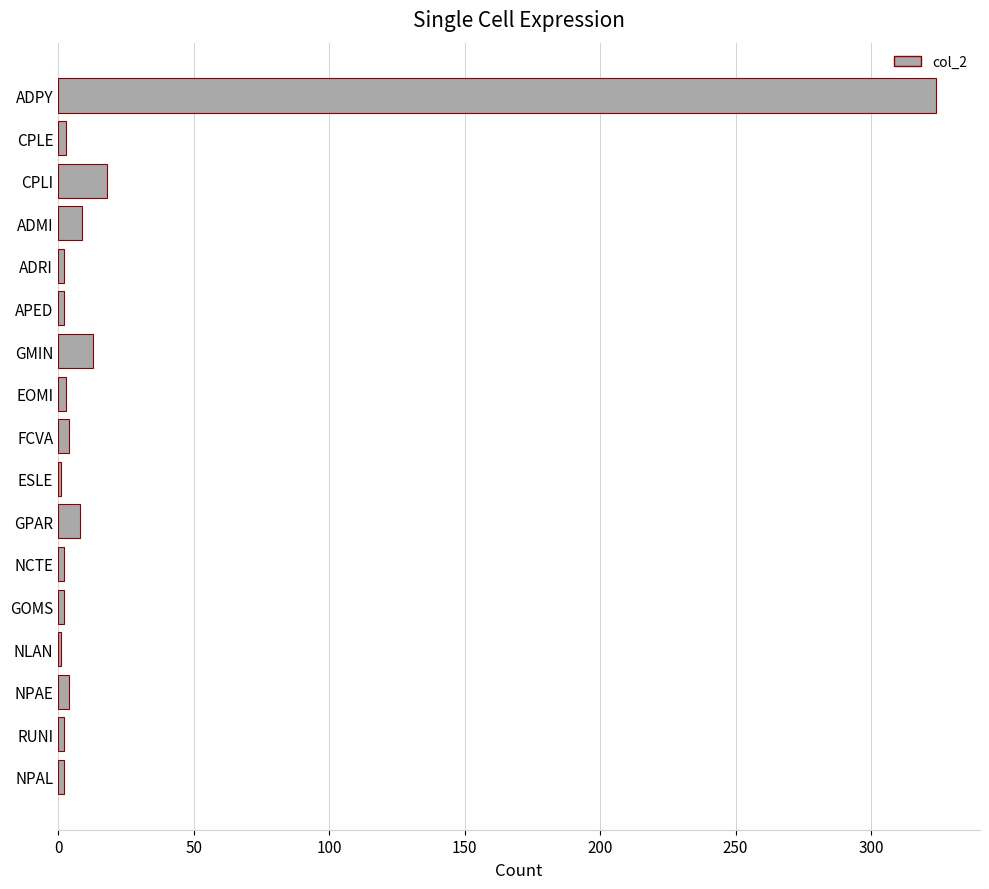

What is the sum of all values?

400